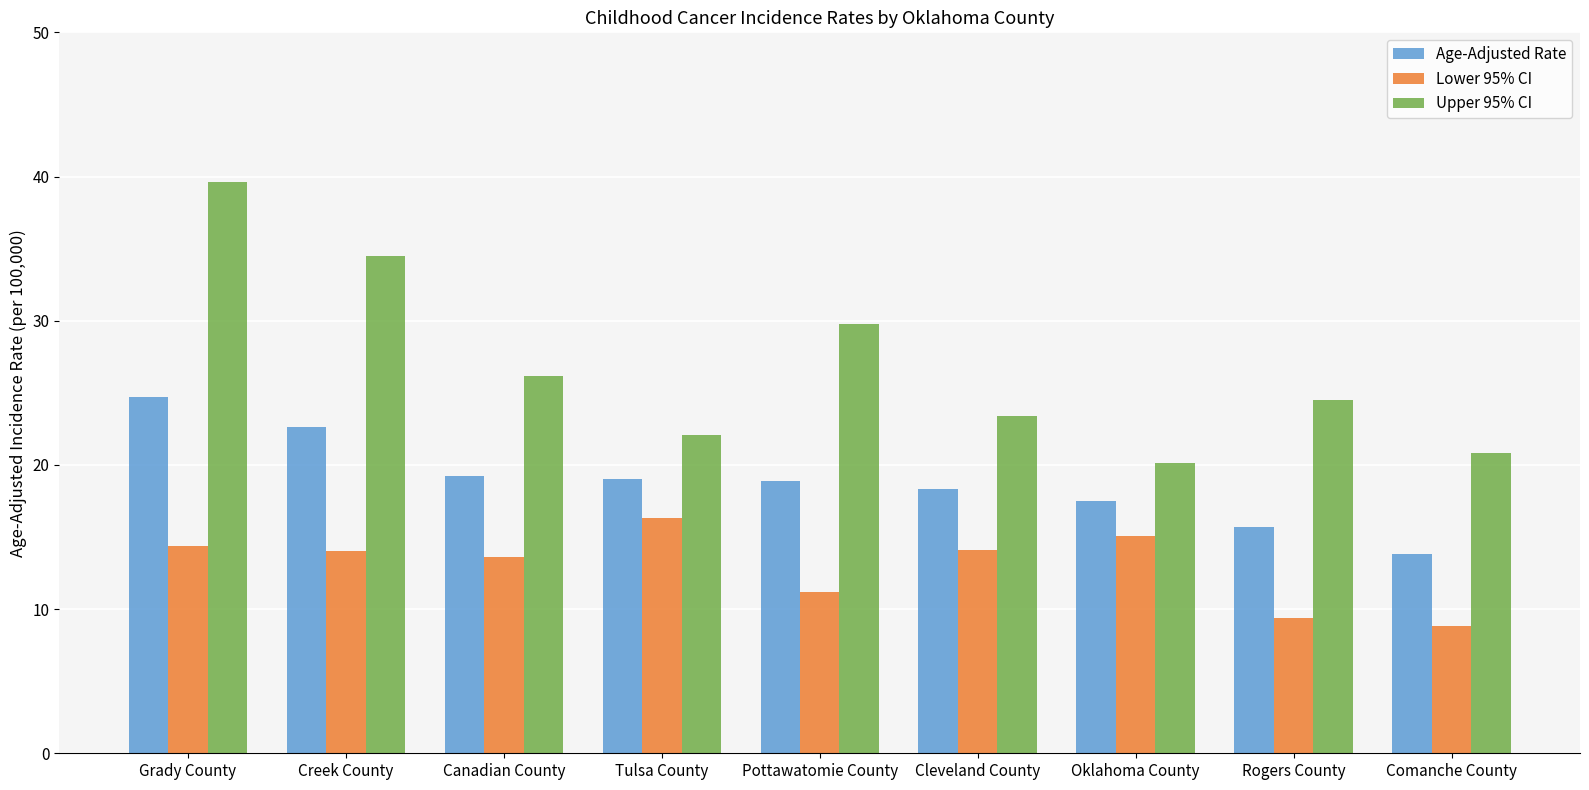

Does the chart contain any negative values?

No